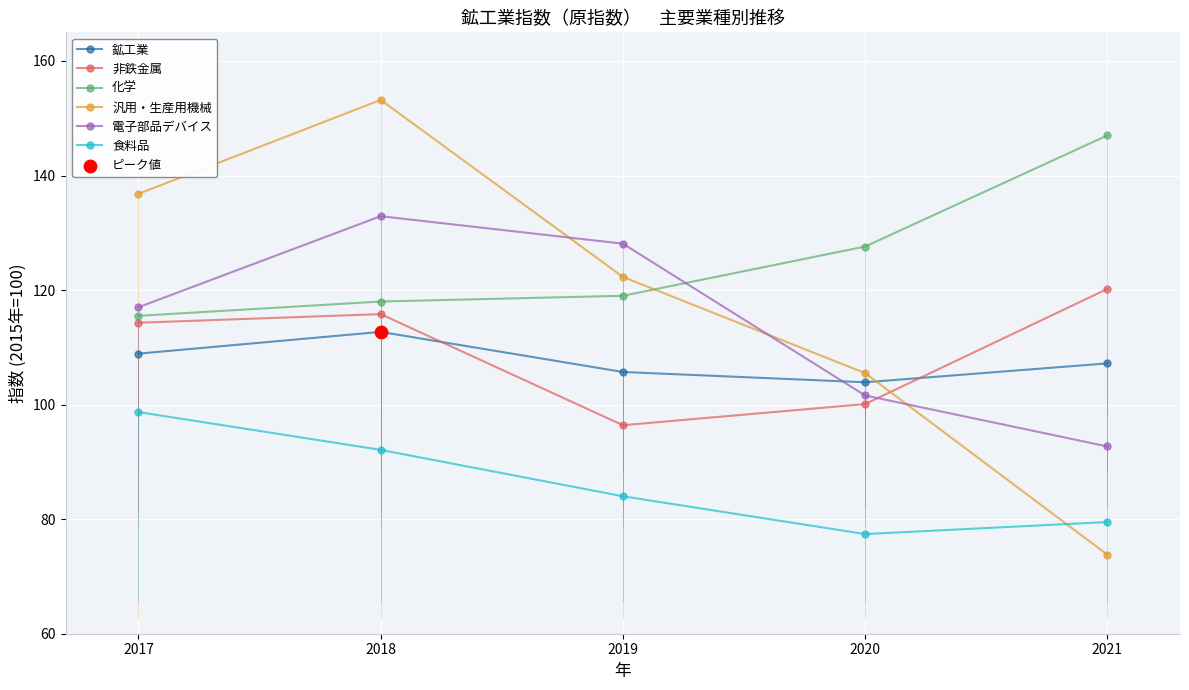

Which series has the largest range (max minus min)?

汎用・生産用機械